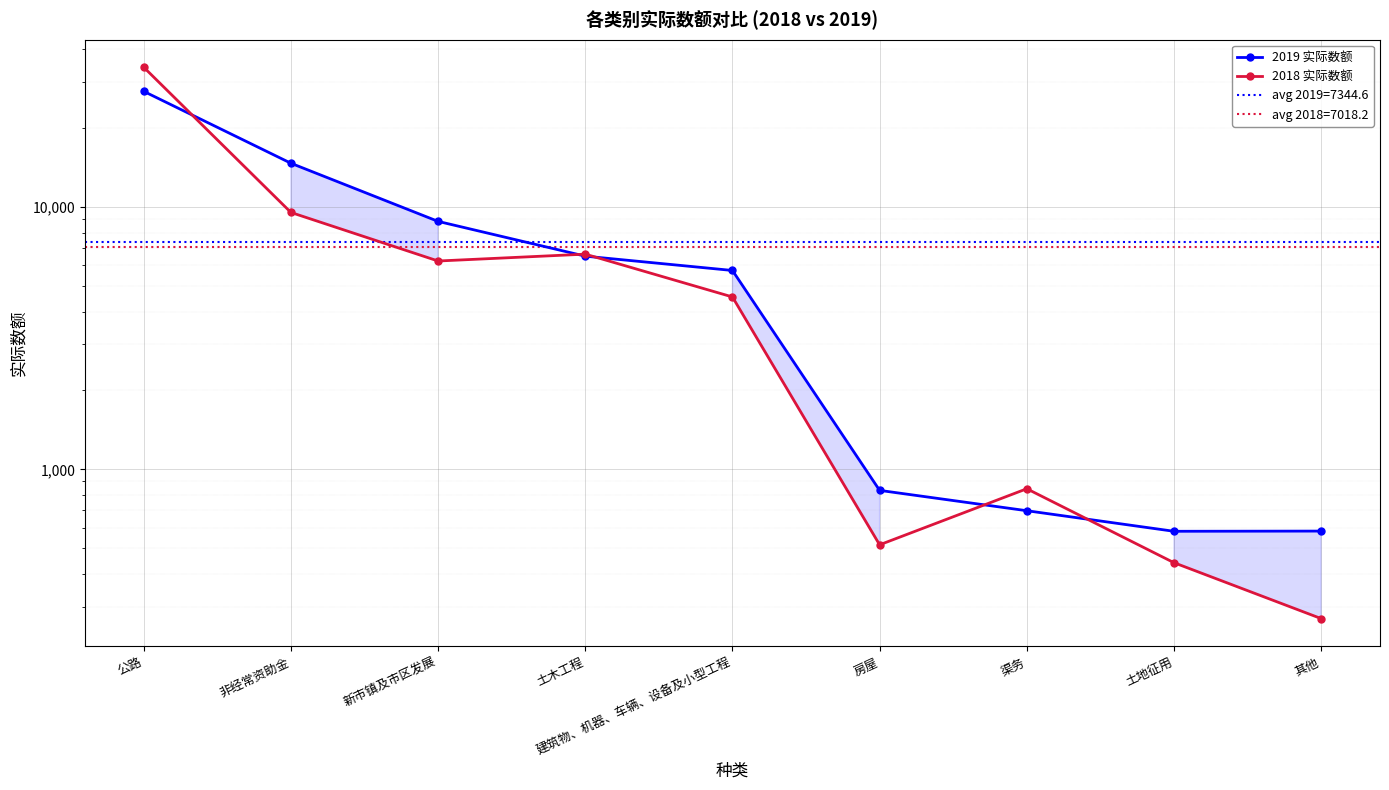

What are all the series names shown in the legend?

2019 实际数额, 2018 实际数额